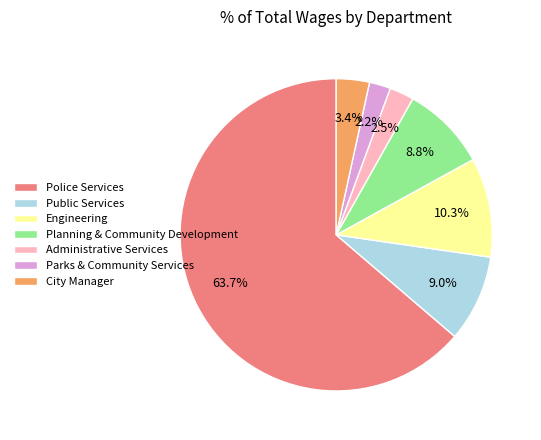

The Public Services slice represents 14% of the pie. True or false?

False